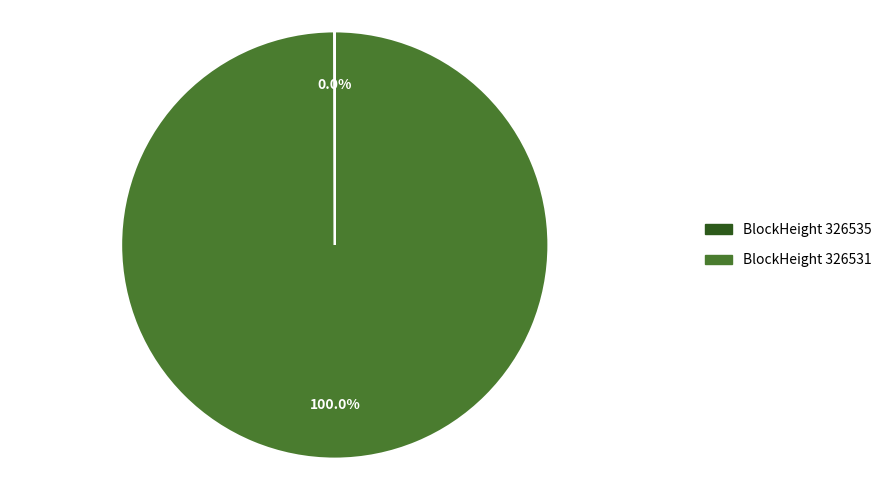

Does any single category account for the majority?

Yes